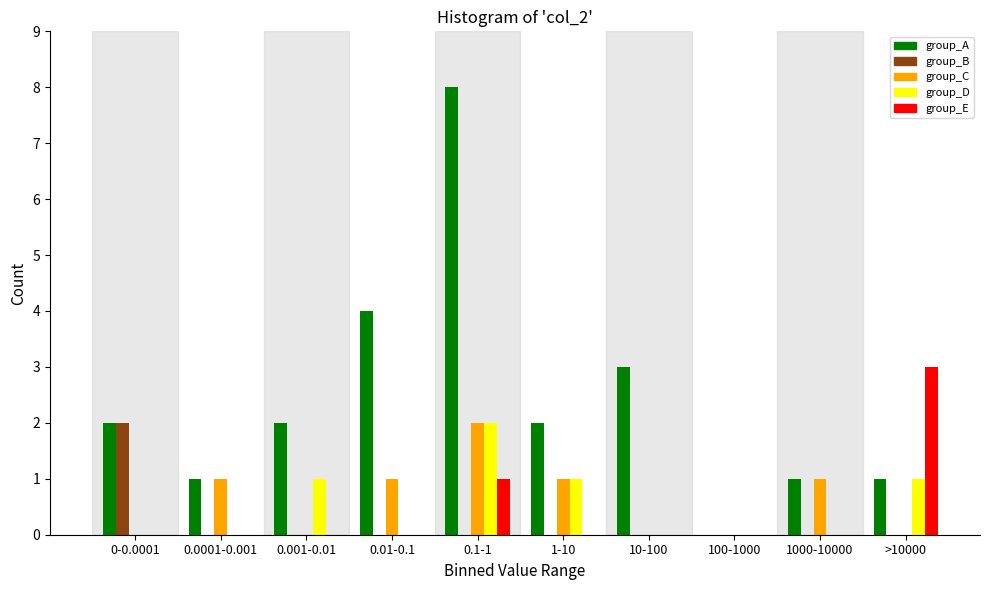

What is the sum of all group_E values?

4